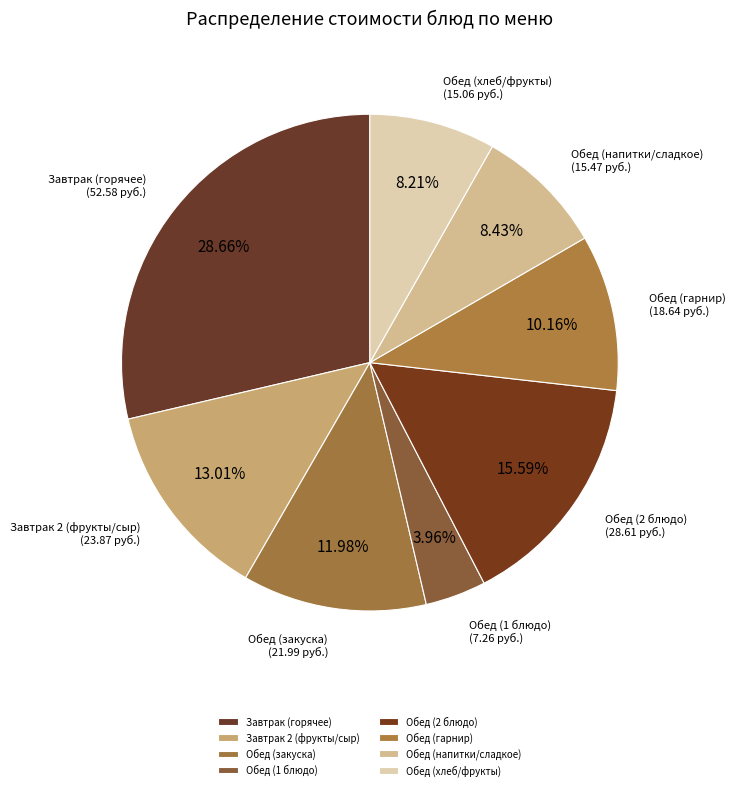

What is the largest slice in the pie chart?

Завтрак (горячее)